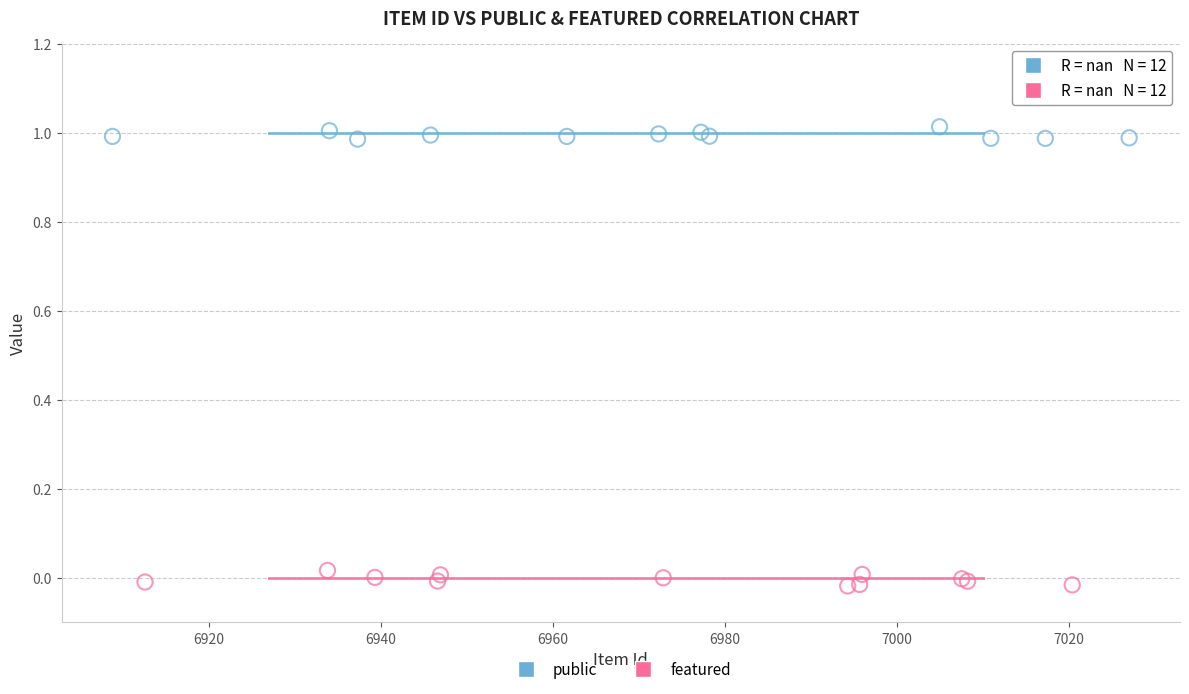

Which series reaches the minimum Y coordinate?

featured